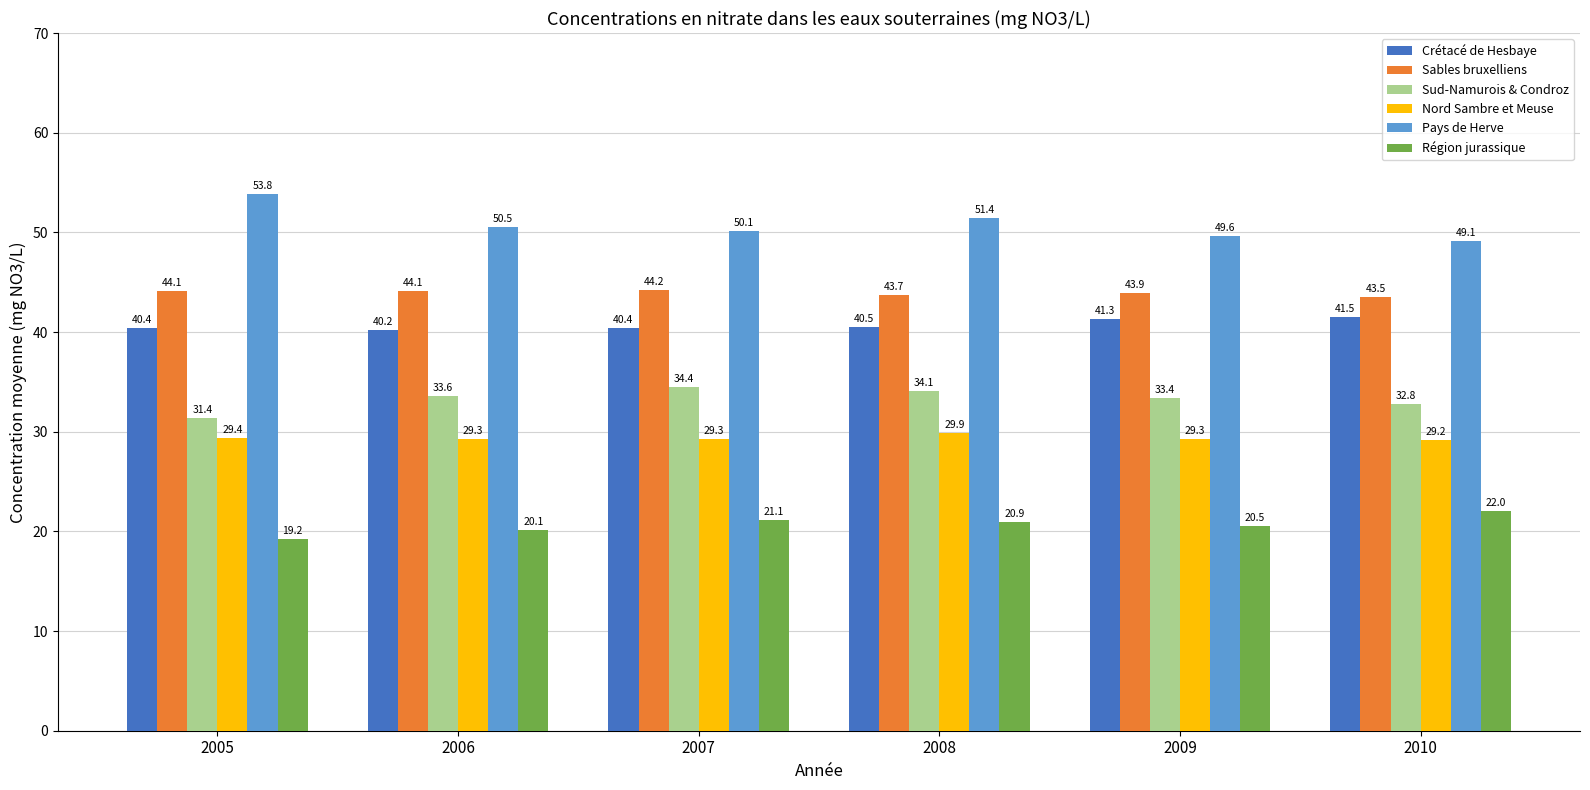

The value of Crétacé de Hesbaye at 2006 is 16.2. True or false?

False